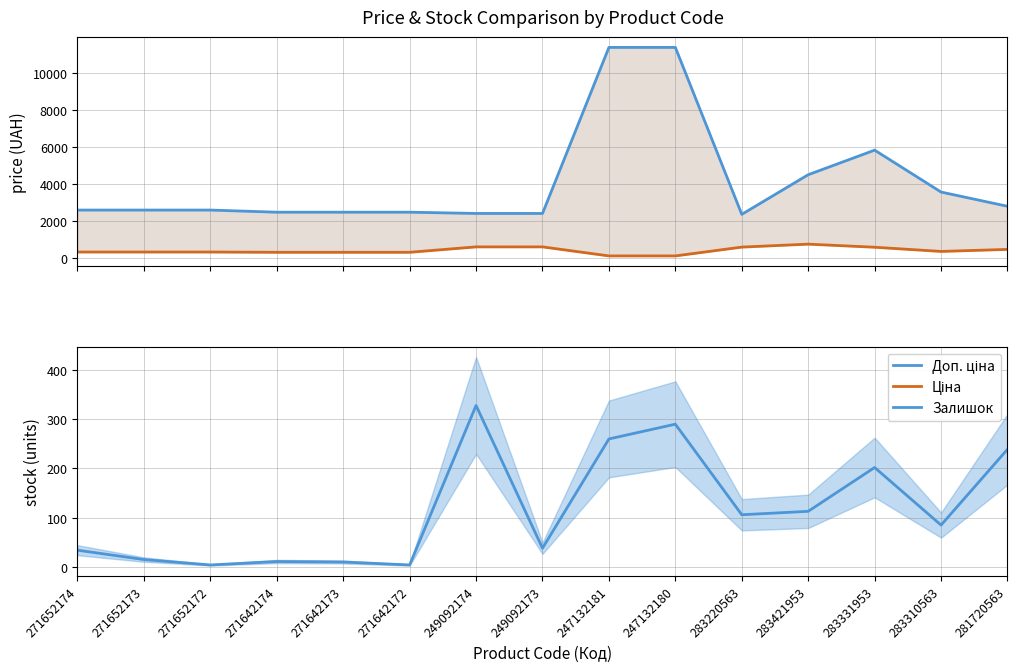

True or false: Доп. ціна and Залишок intersect in this chart.

False